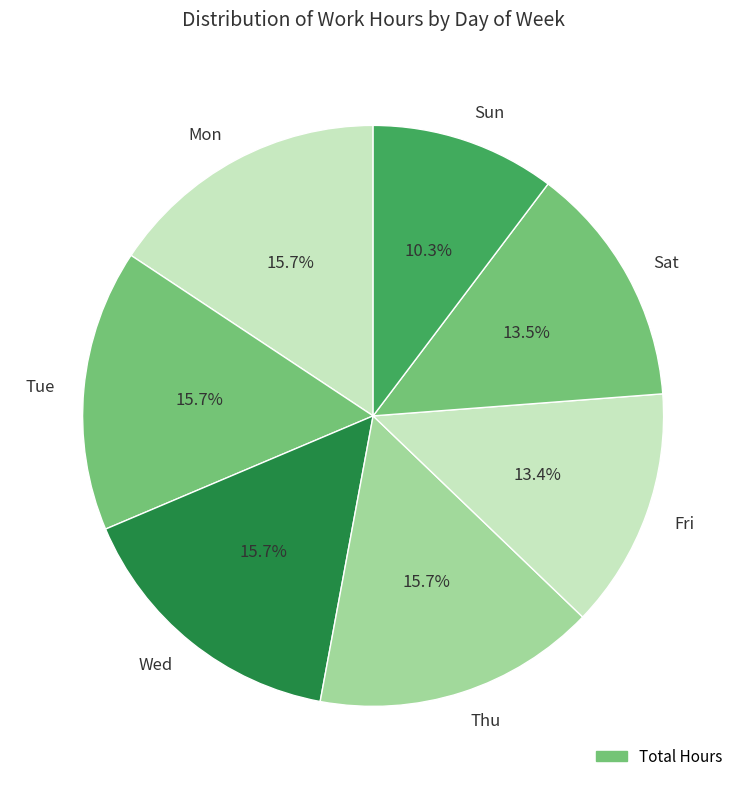

The Tue slice represents 16% of the pie. True or false?

True